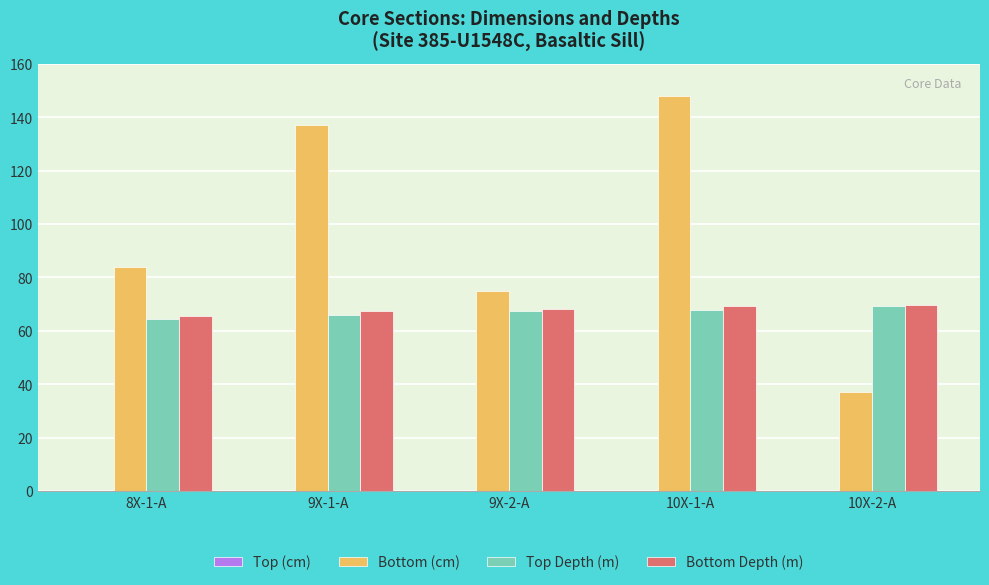

How many data points in Top Depth (m) are less than 67?

2